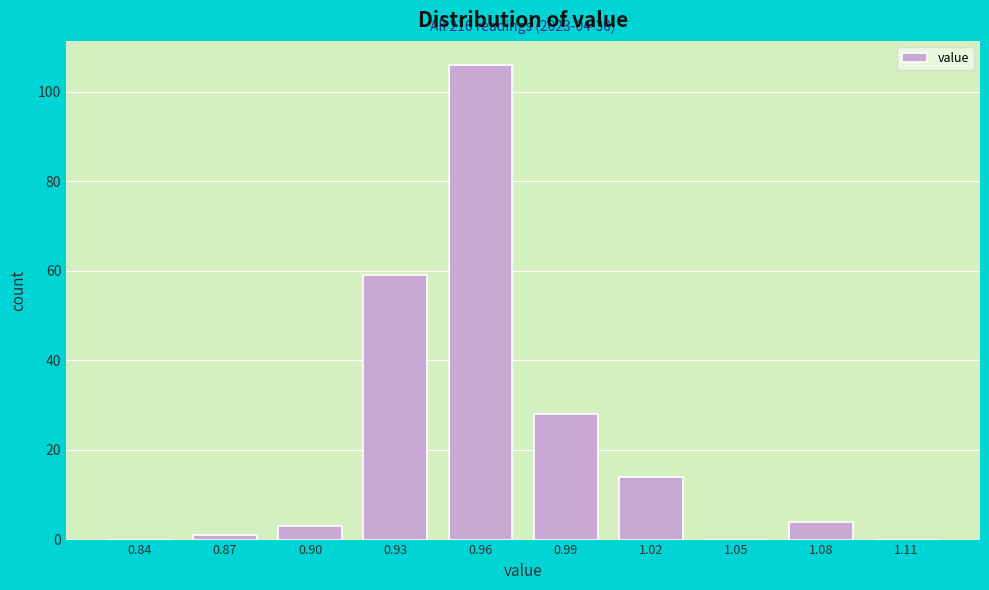

Reading right to left, transcribe all the data shown in this chart.

1.11=0	1.08=4	1.05=0	1.02=14	0.99=28	0.96=106	0.93=59	0.90=3	0.87=1	0.84=0